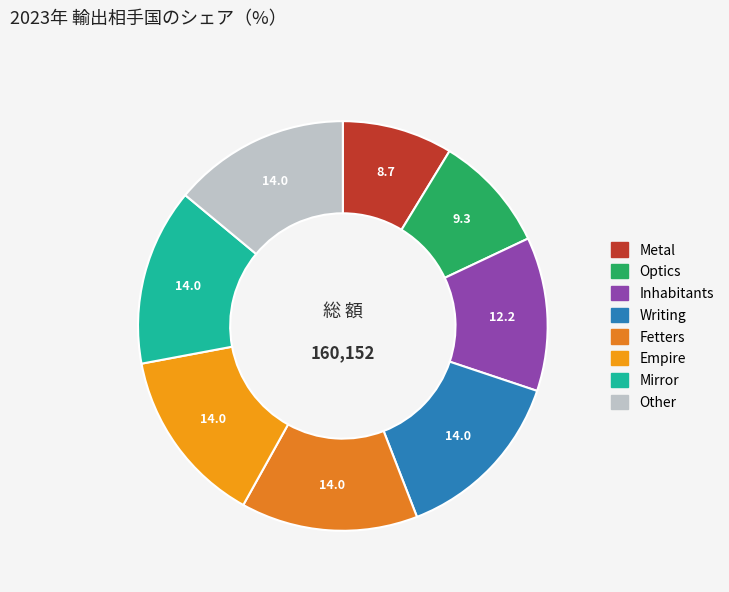

Combined, what portion of the pie is Mirror and Other?

27.9%